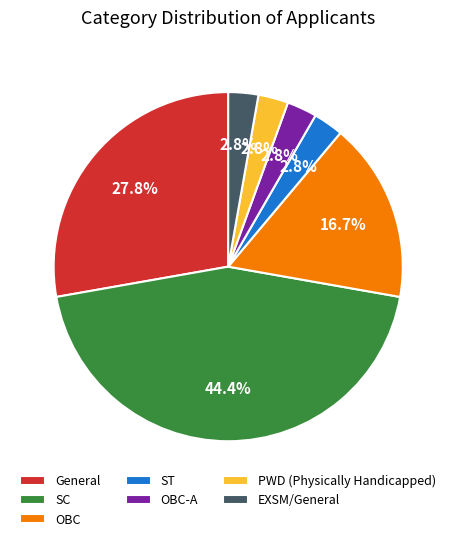

What is the largest slice in the pie chart?

SC